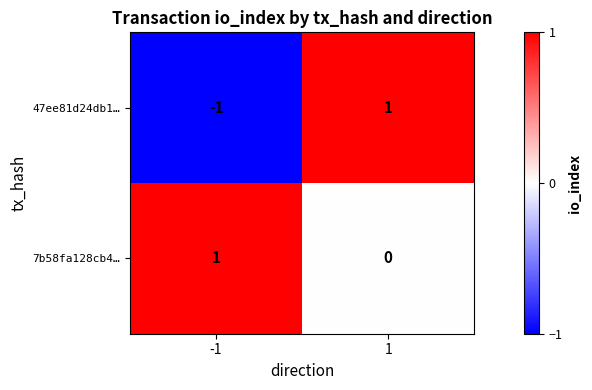

Rank the categories by 7b58fa128cb4… value from lowest to highest.

1, -1